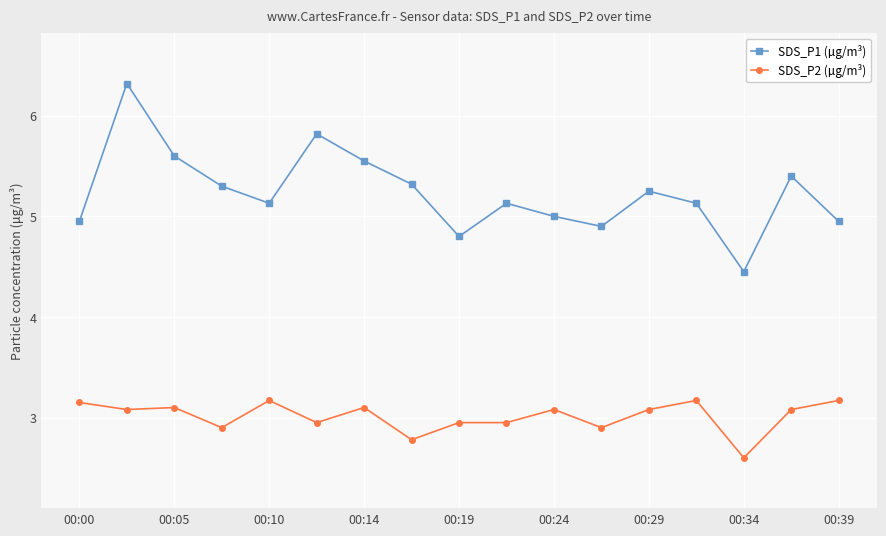

How many interior local peaks does the SDS_P1 (µg/m³) series have?

5